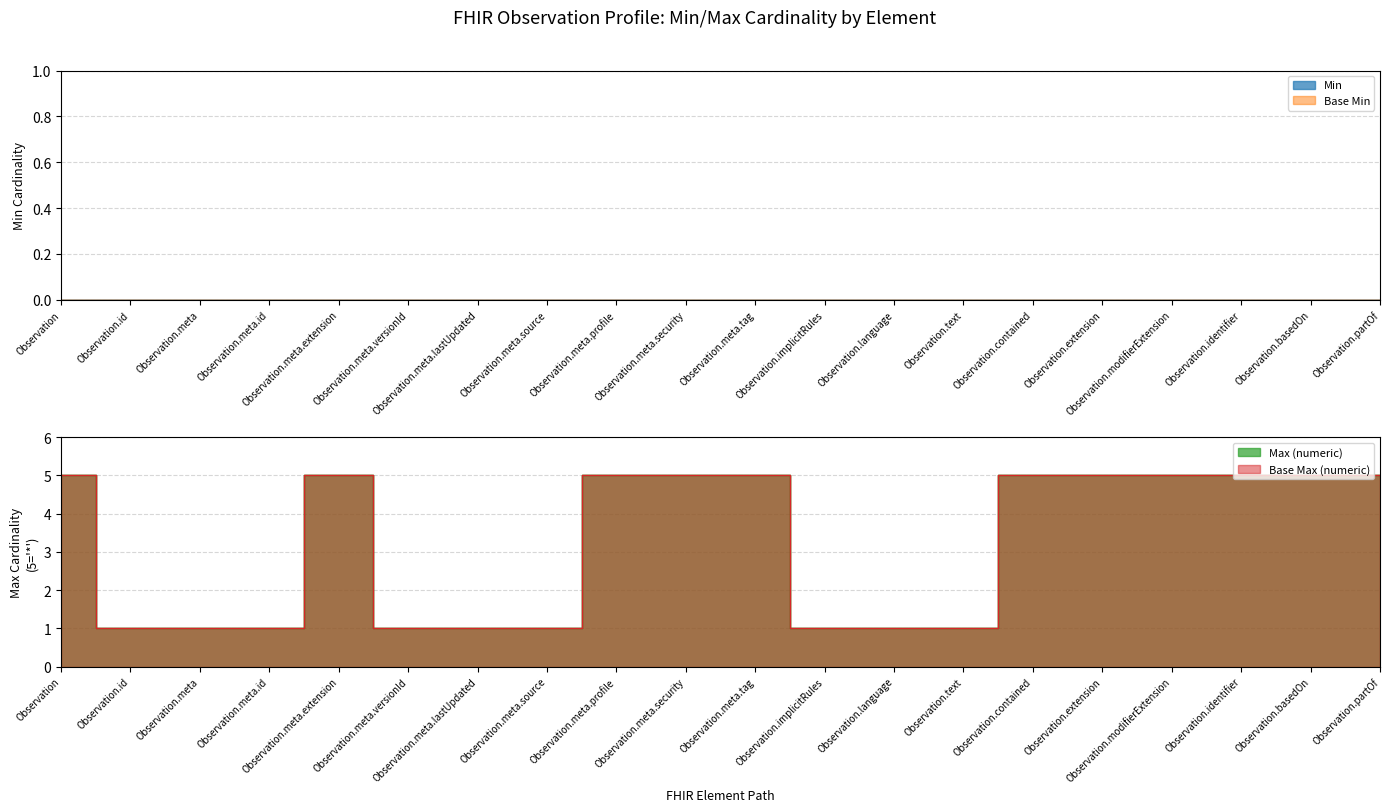

True or false: Base Max (numeric) has a value of 1 at Observation.id.

True